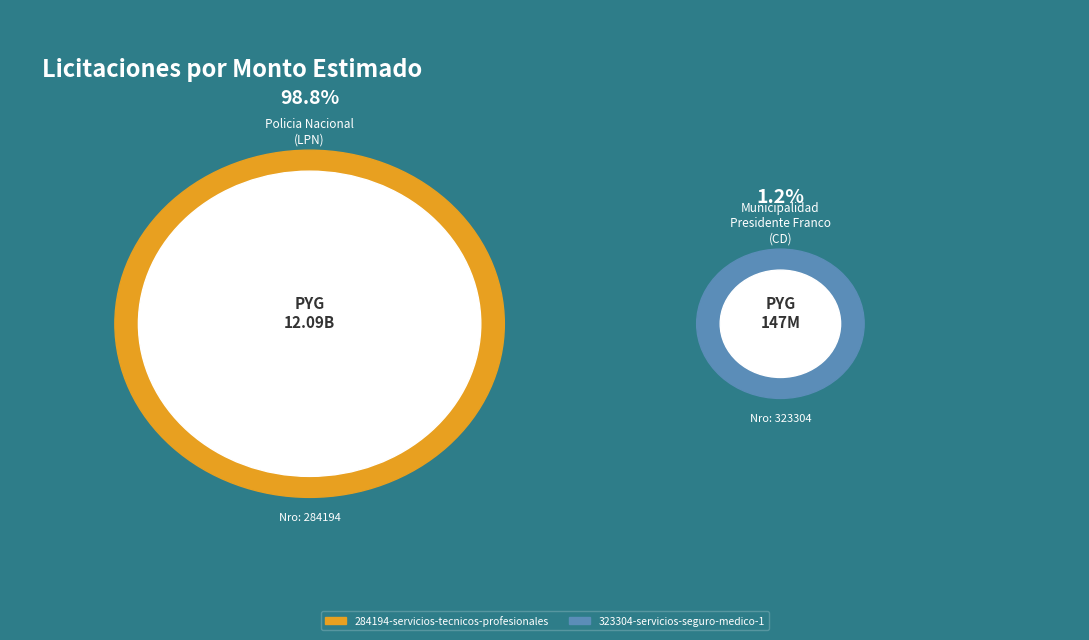

To the nearest percent, what percentage of the pie is 323304-servicios-seguro-medico-1?

1%